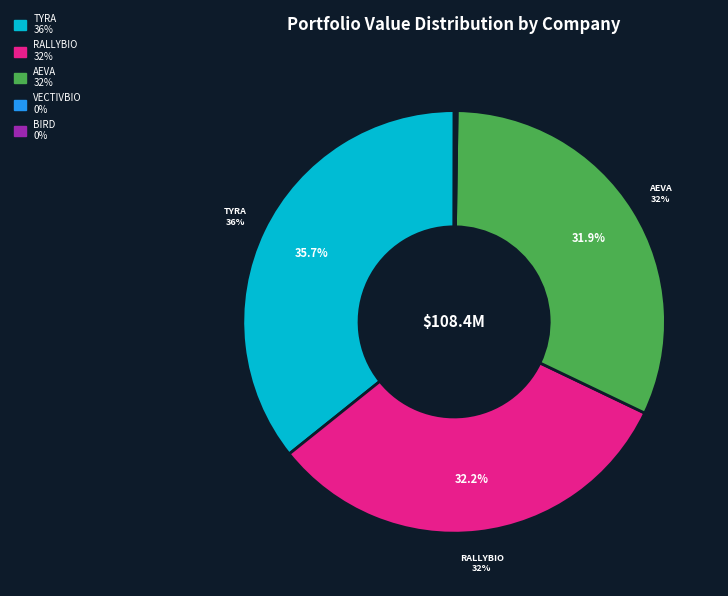

How many slices are in this pie chart?

5